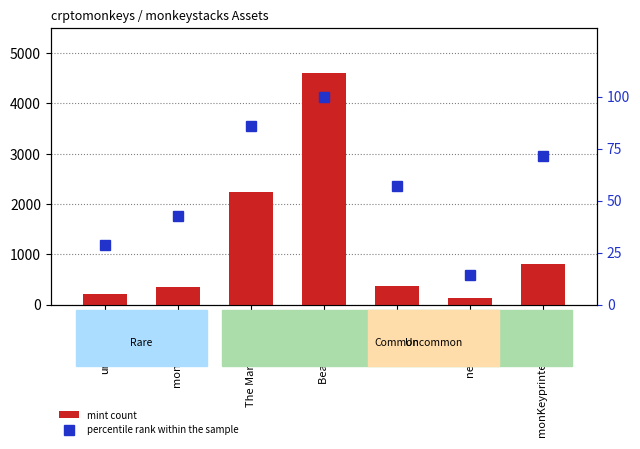

The value of percentile rank within the sample at ClucKey is 81.4. True or false?

False